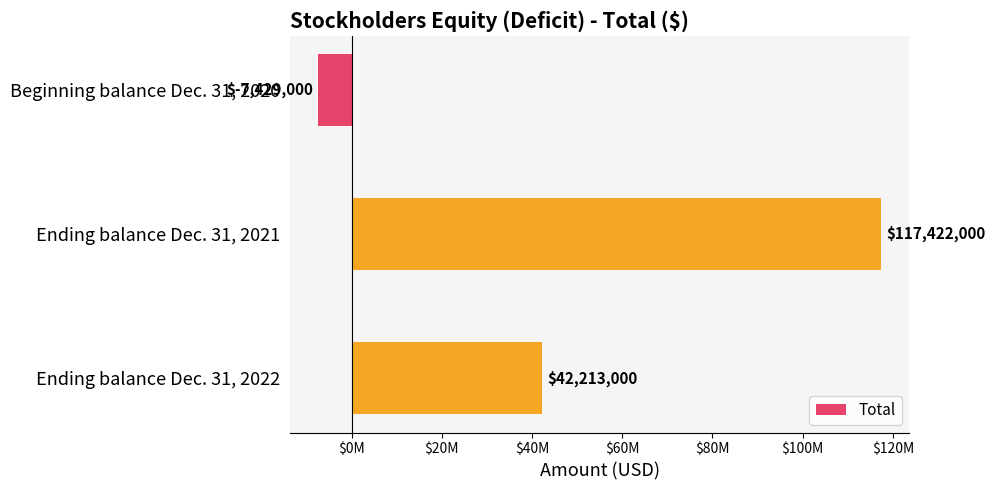

Are the bars horizontal?

Yes